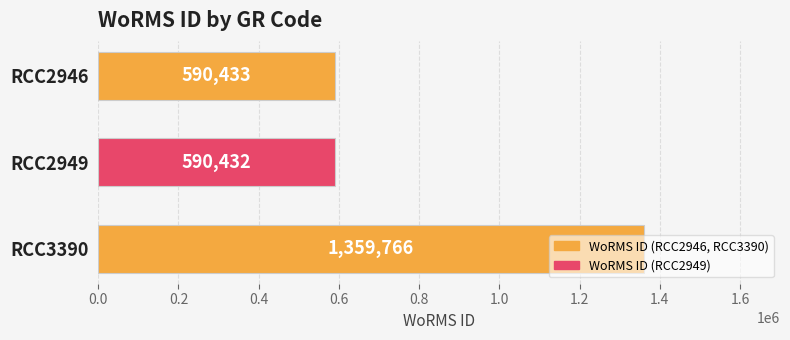

Count the number of categories in the chart.

3